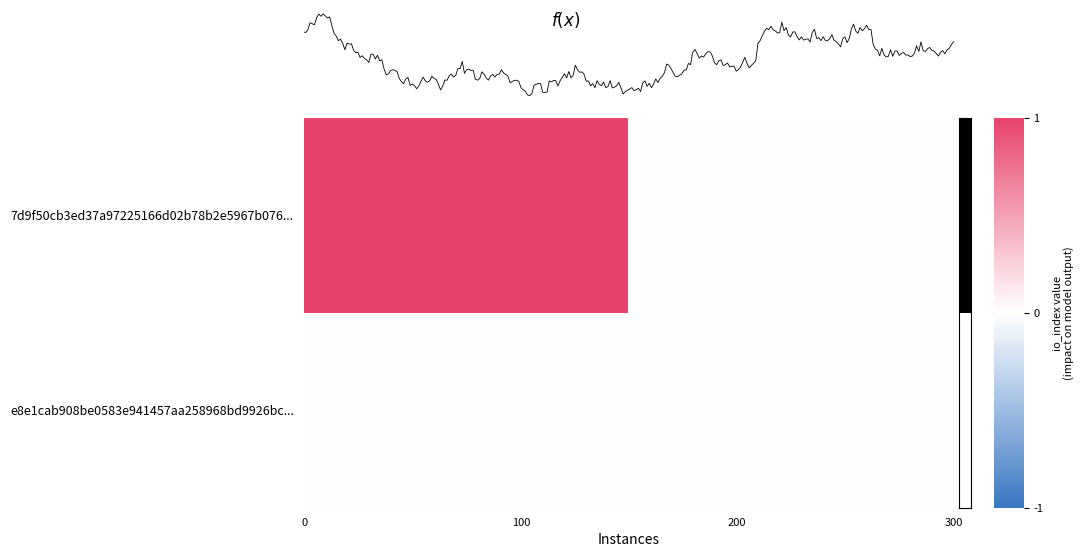

Rank the series by their maximum value, from highest to lowest.

7d9f50cb3ed37a97225166d02b78b2e5967b076..., e8e1cab908be0583e941457aa258968bd9926bc...